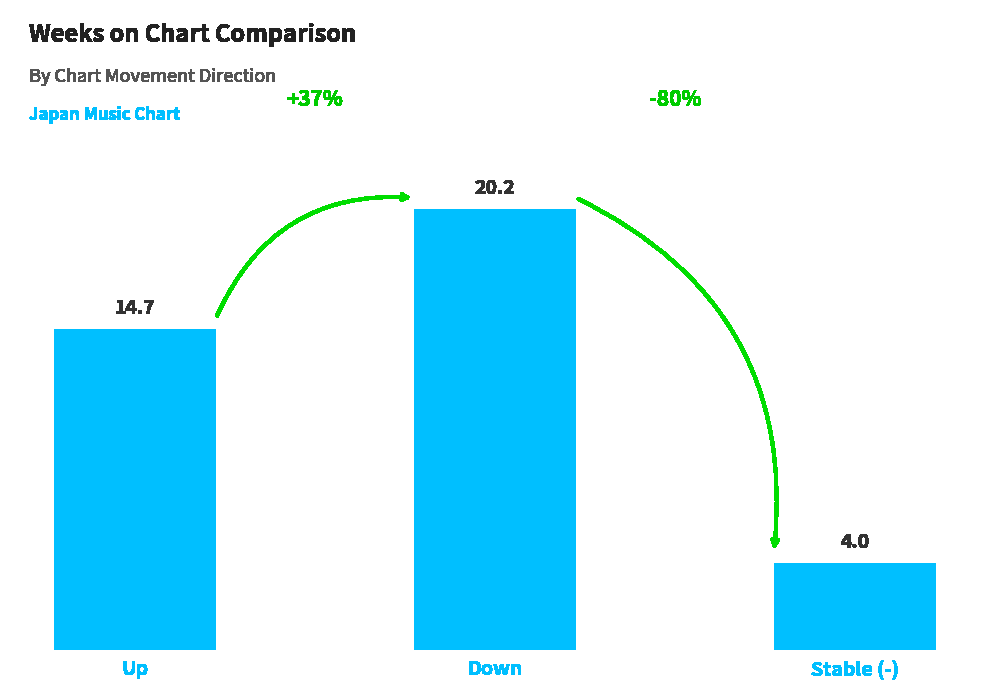

At which category does the chart reach its minimum across all series?

Stable (-)